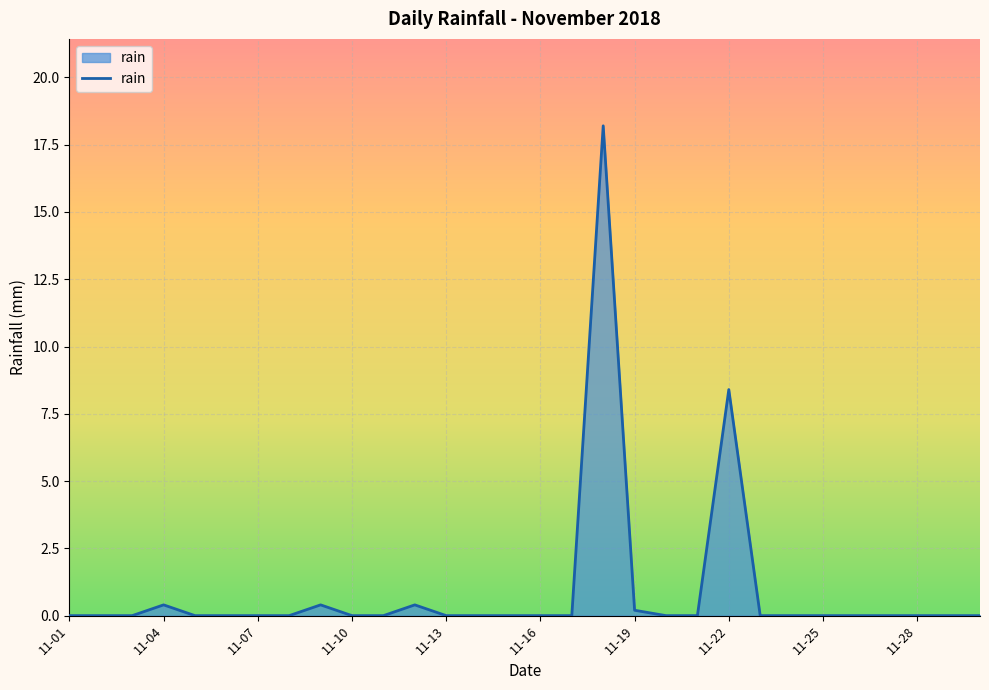

How many lines are shown in the chart?

1